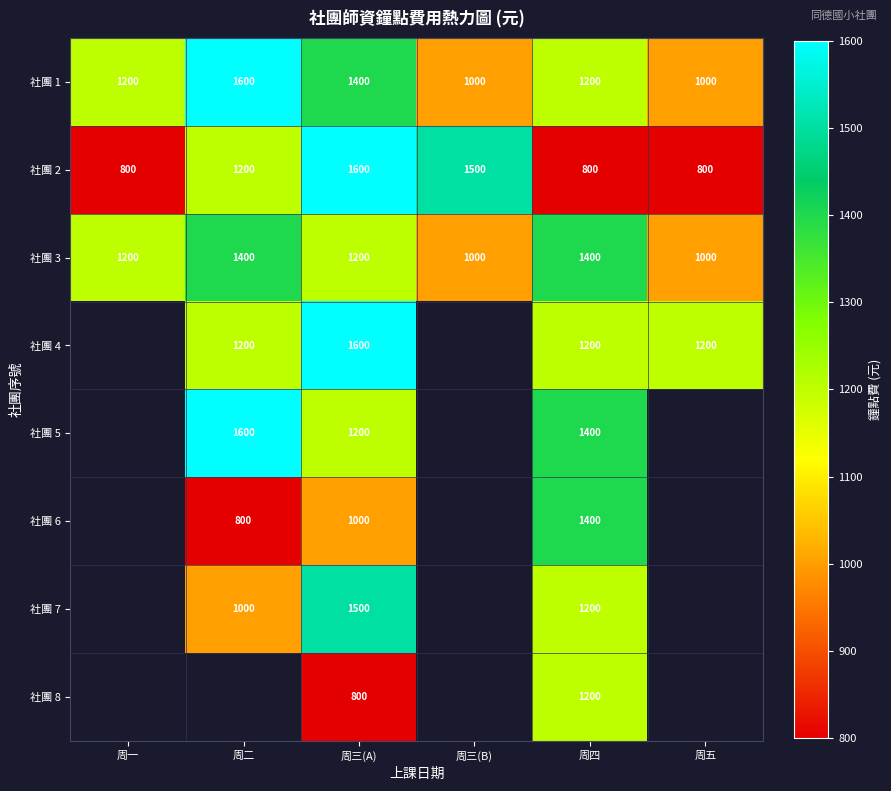

Is it true that 社團 6 equals 1400 at 周四?

True